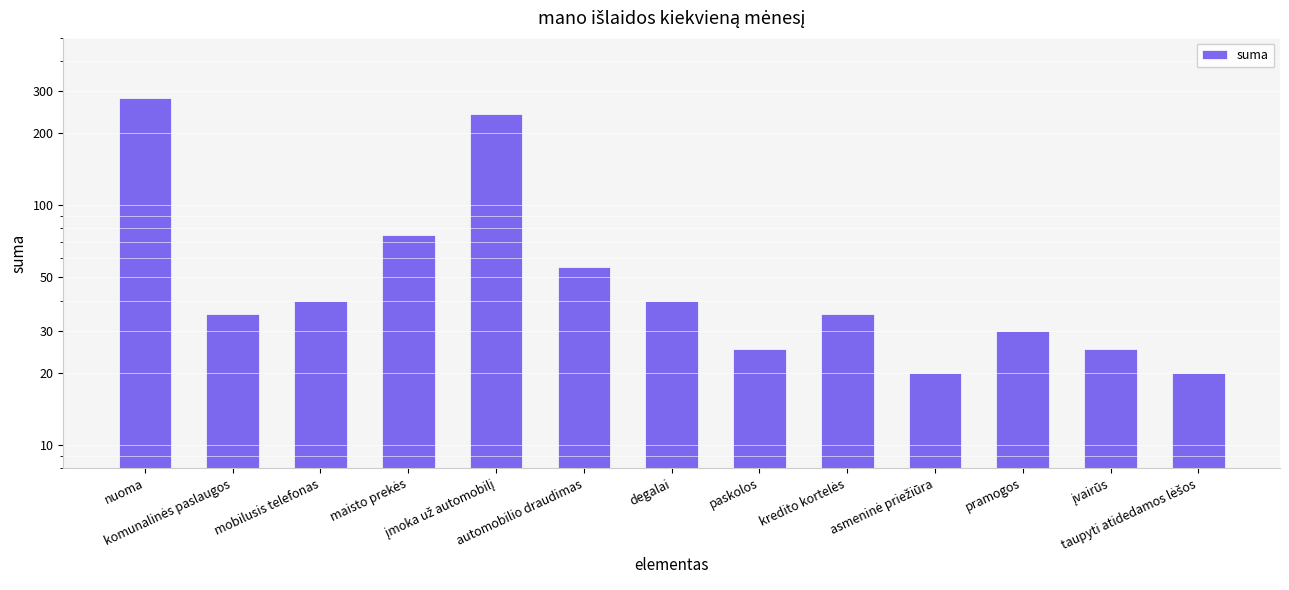

Which has a higher value, mobilusis telefonas or automobilio draudimas?

automobilio draudimas